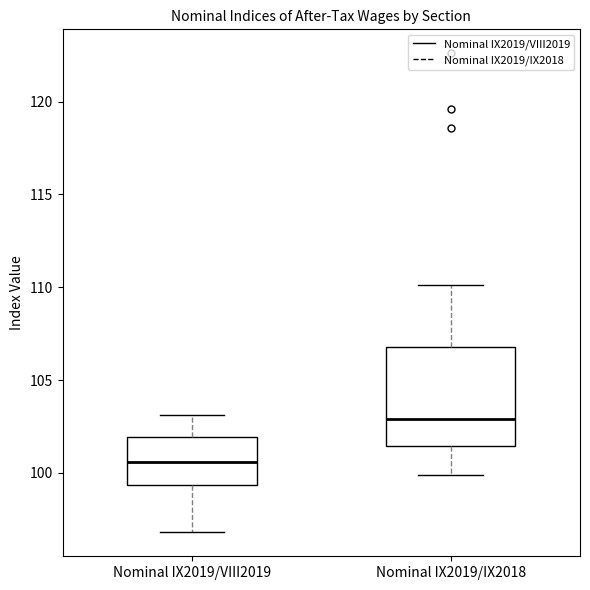

Reading left to right, read every box against the y-axis: the position of its median line, the range the box covers, and the ends of its whiskers. The values are not printed on the chart, so give them approximately, as read against the axis.

Nominal IX2019/VIII2019: median 100.5, box 99.5 to 102.0, whiskers 97.0 to 103.0
Nominal IX2019/IX2018: median 103.0, box 101.5 to 107.0, whiskers 100.0 to 110.0